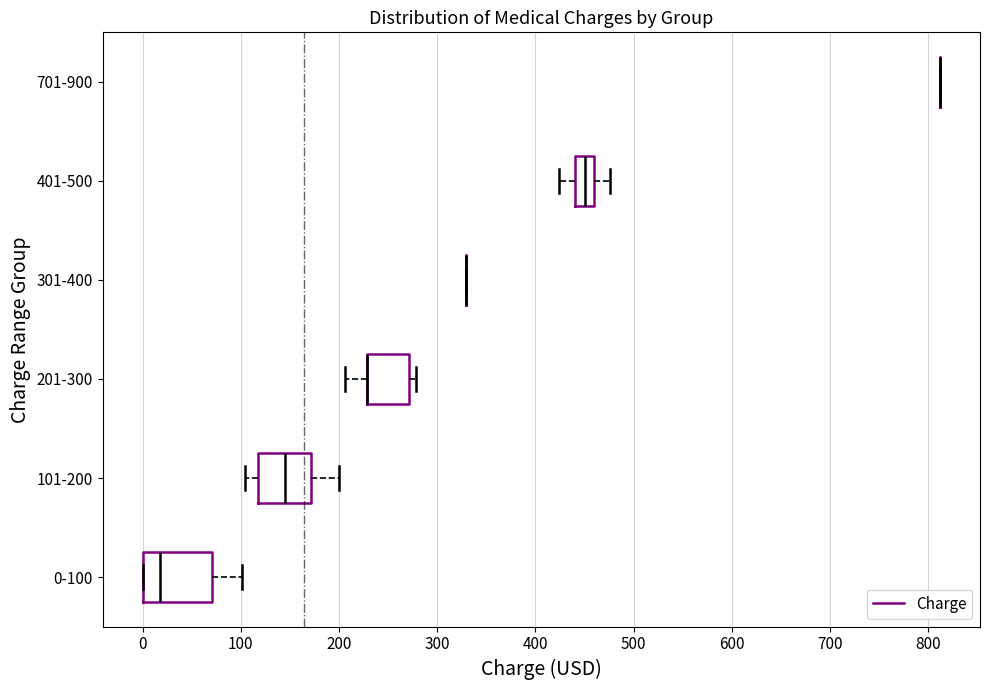

Reading bottom to top, read every box against the x-axis: the position of its median line, the range the box covers, and the ends of its whiskers. The values are not printed on the chart, so give them approximately, as read against the axis.

0-100: median 20, box 0 to 70, whiskers 0 to 100
101-200: median 150, box 120 to 170, whiskers 100 to 200
201-300: median 230 (drawn on the box's left edge), box 230 to 270, whiskers 210 to 280
301-400: box collapsed to a line at 330, whiskers 330 to 330
401-500: median 450, box 440 to 460, whiskers 420 to 480
701-900: box collapsed to a line at 810, whiskers 810 to 810